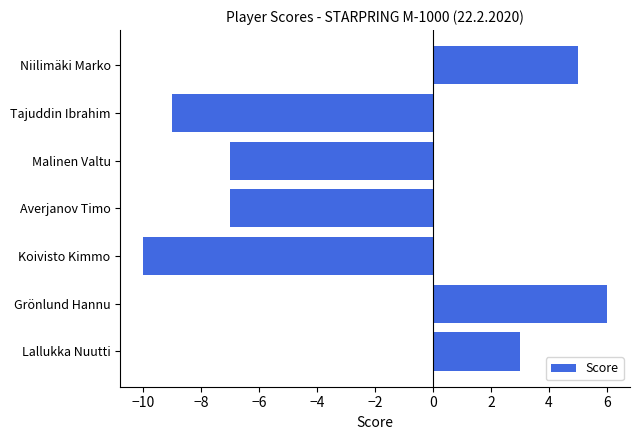

What is the average value?

-3